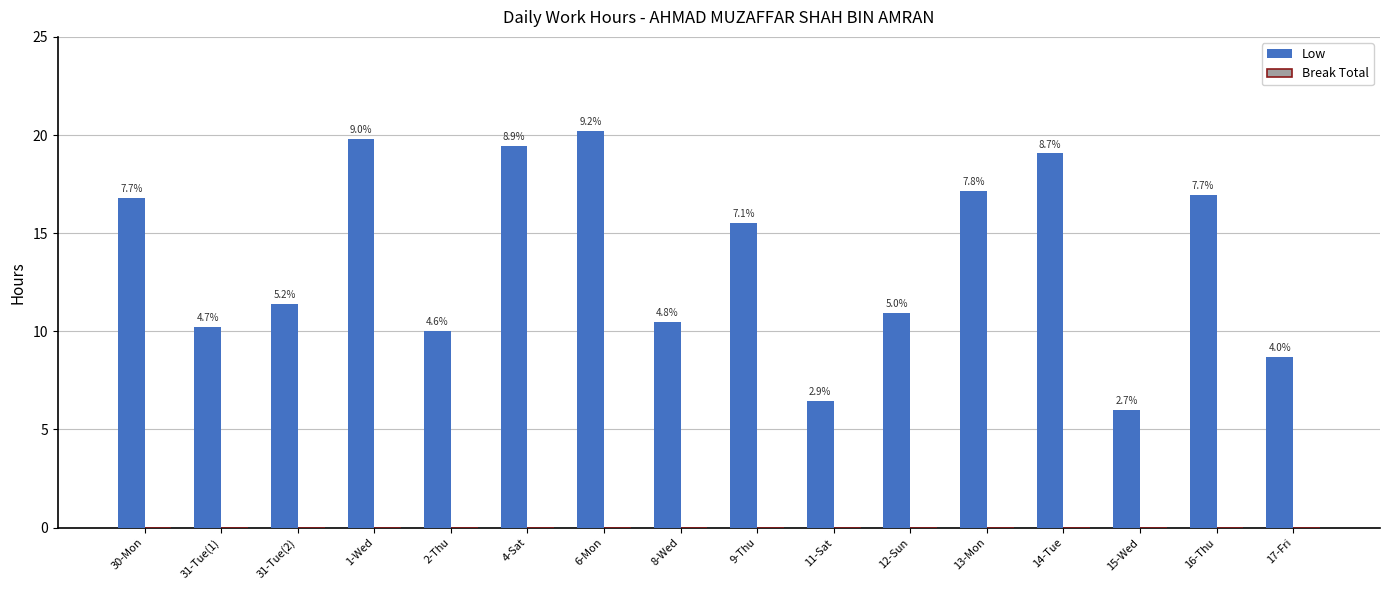

How many bars are there in total?

16